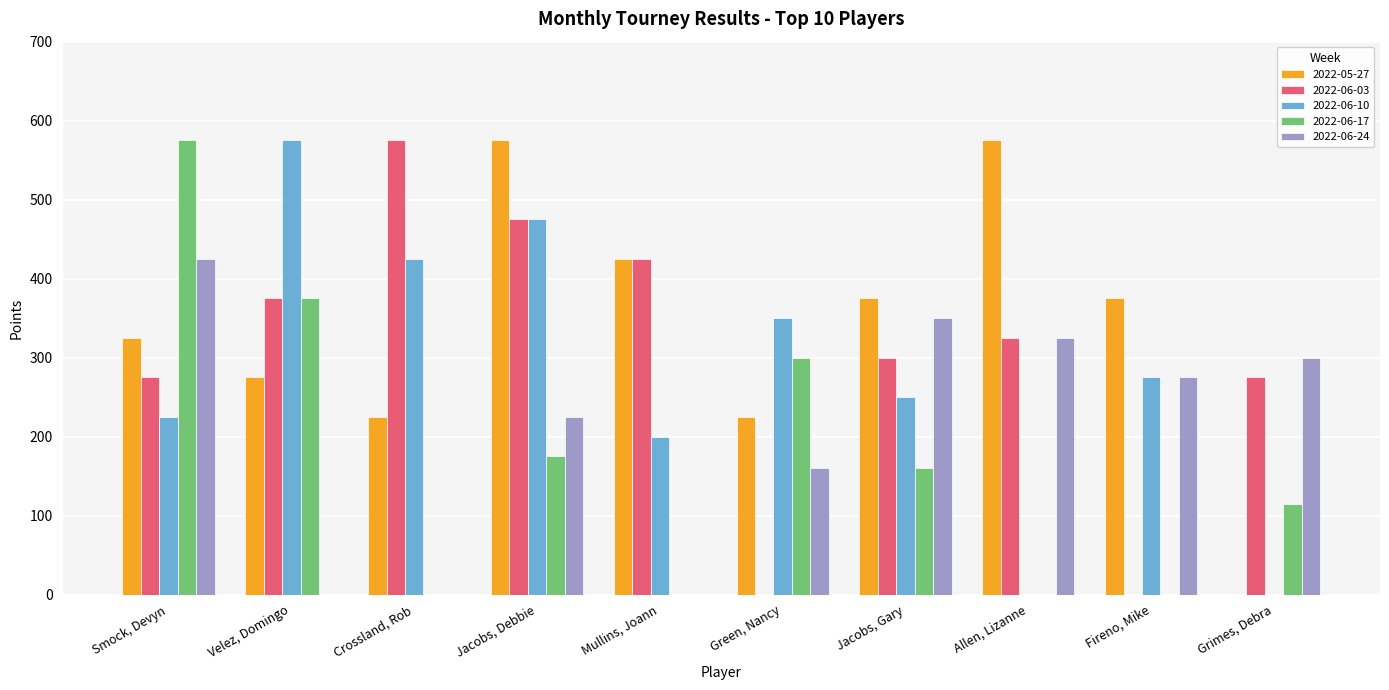

Between Crossland, Rob and Jacobs, Debbie, which series saw the biggest shift?

2022-05-27